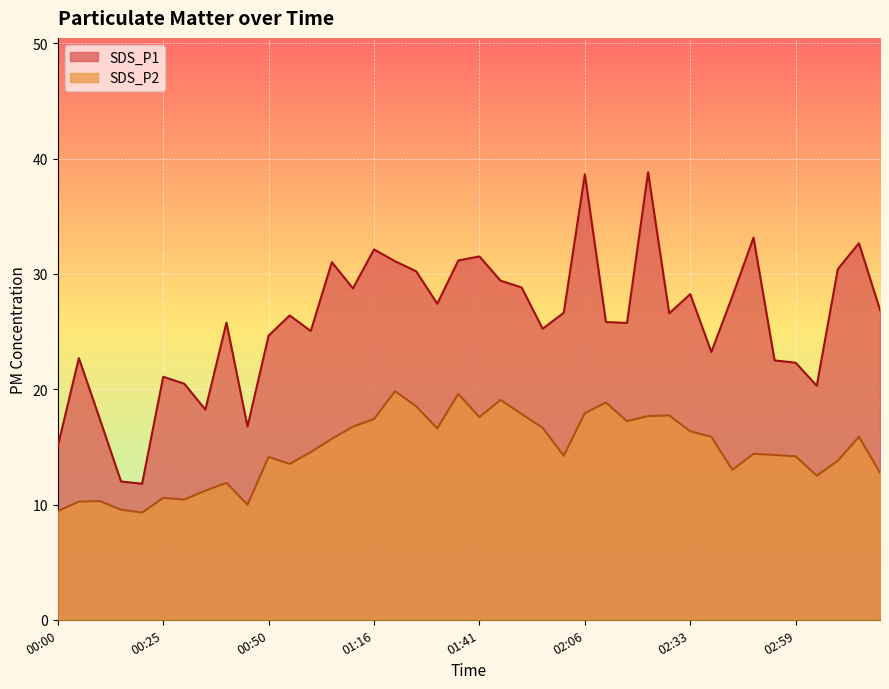

At how many categories does at least one series exceed 10?

40